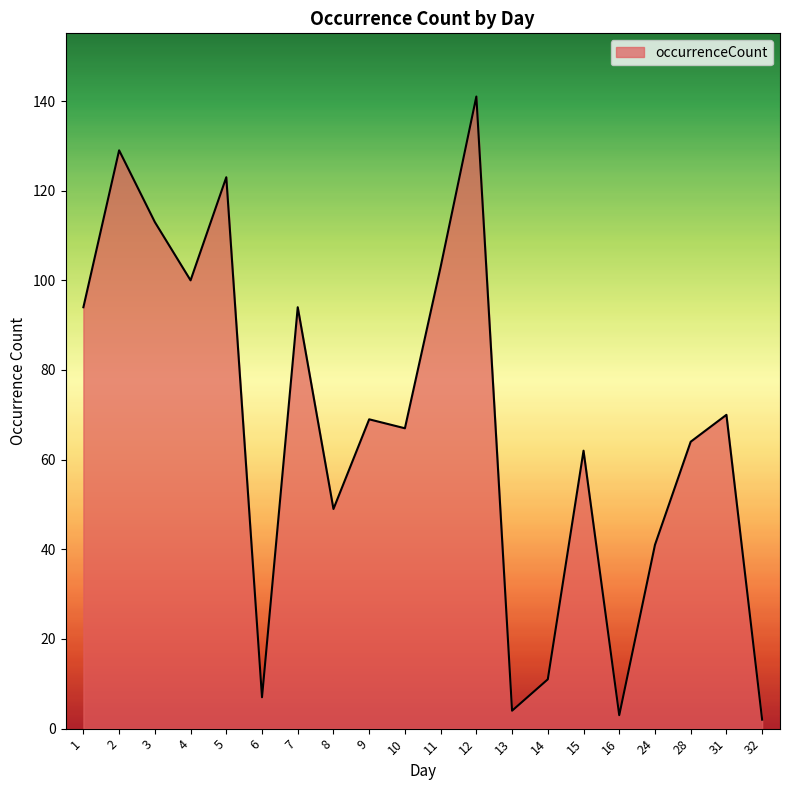

Reading right to left, extract all data points from this chart.

32=2	31=70	28=64	24=41	16=3	15=62	14=11	13=4	12=141	11=103	10=67	9=69	8=49	7=94	6=7	5=123	4=100	3=113	2=129	1=94